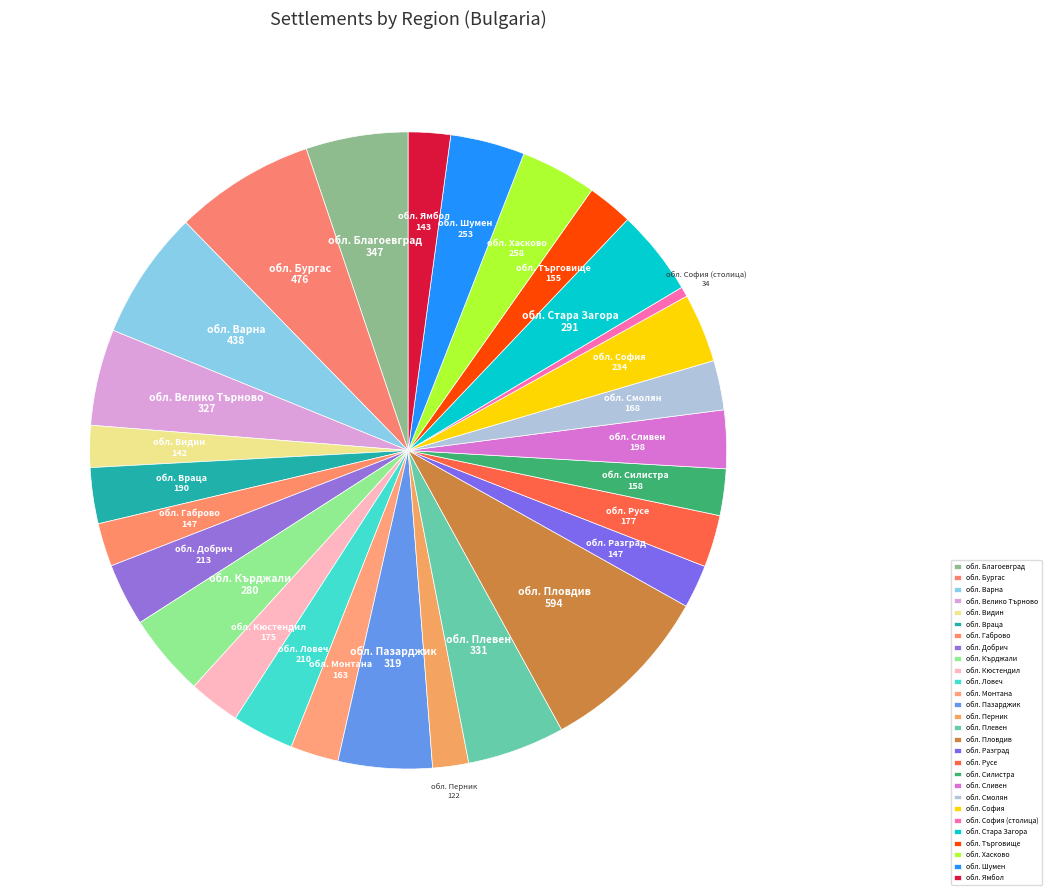

Which category has the smallest portion of the pie?

обл. София (столица)